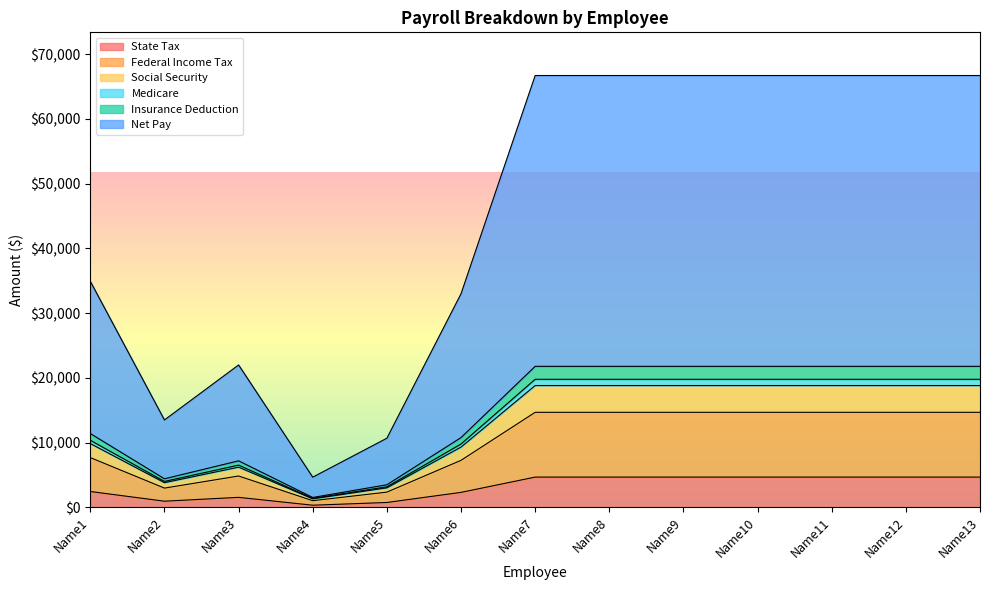

Is the value of Net Pay at Name3 greater than the value of State Tax at Name4?

Yes